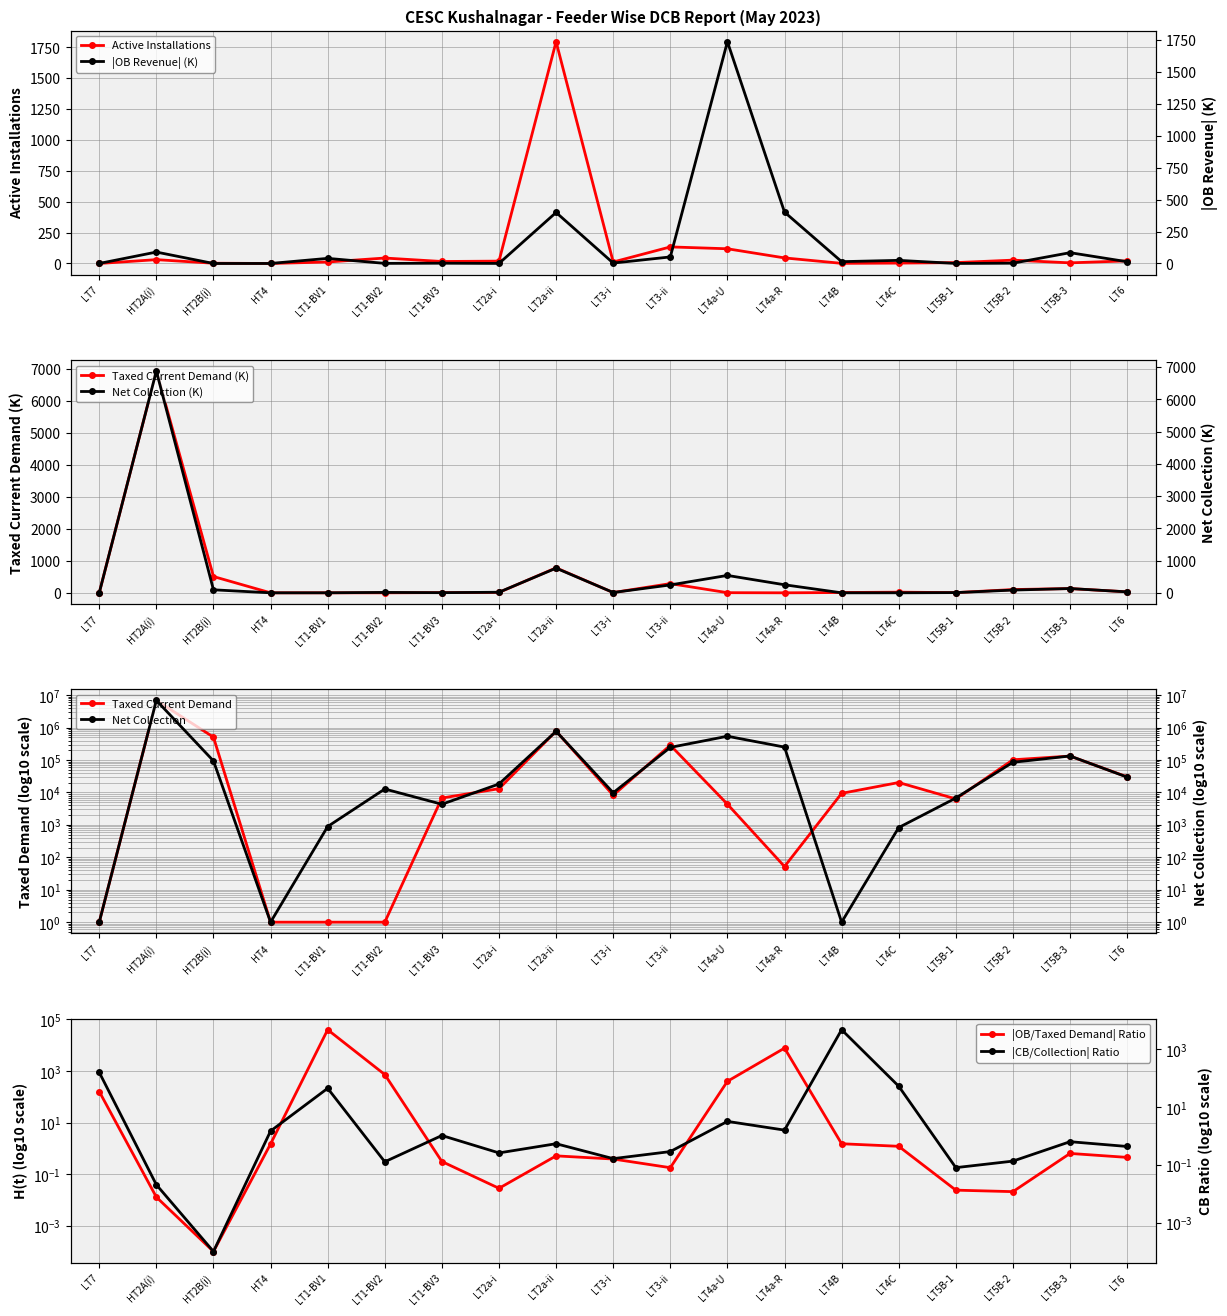

At which label is Active Installations closest to 897?

LT3-ii